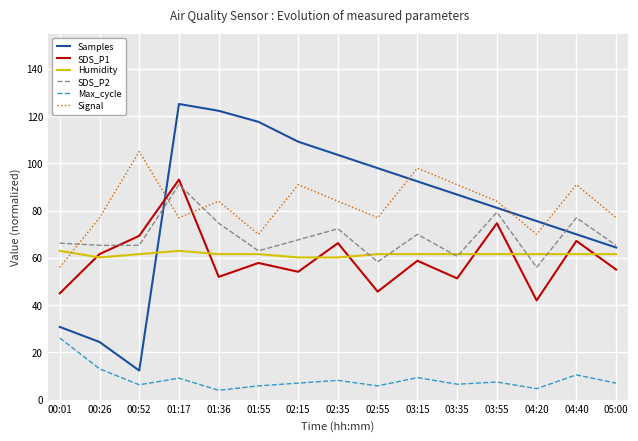

What position from the left is 01:17?

4